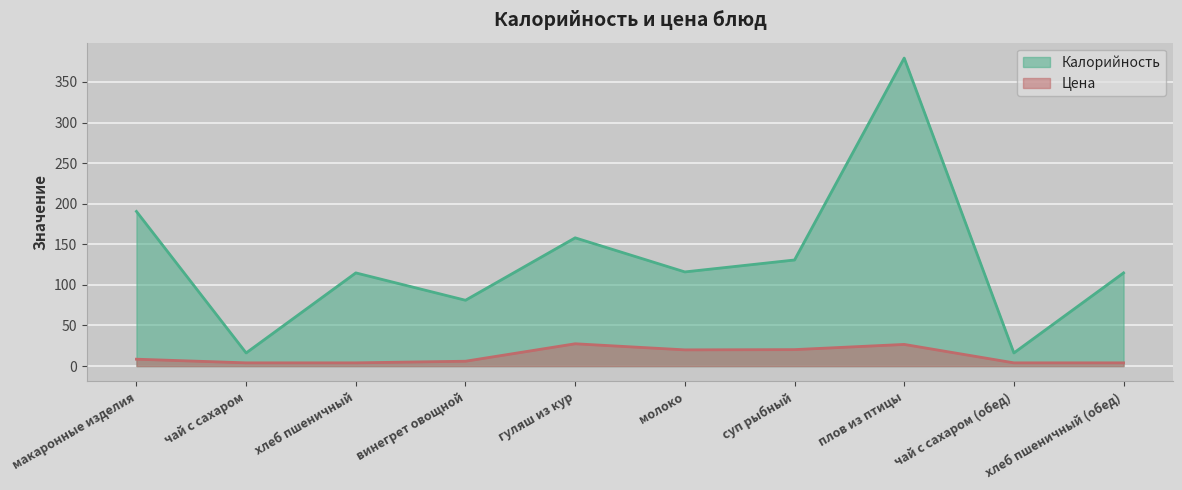

At which category does the chart reach its minimum across all series?

чай с сахаром